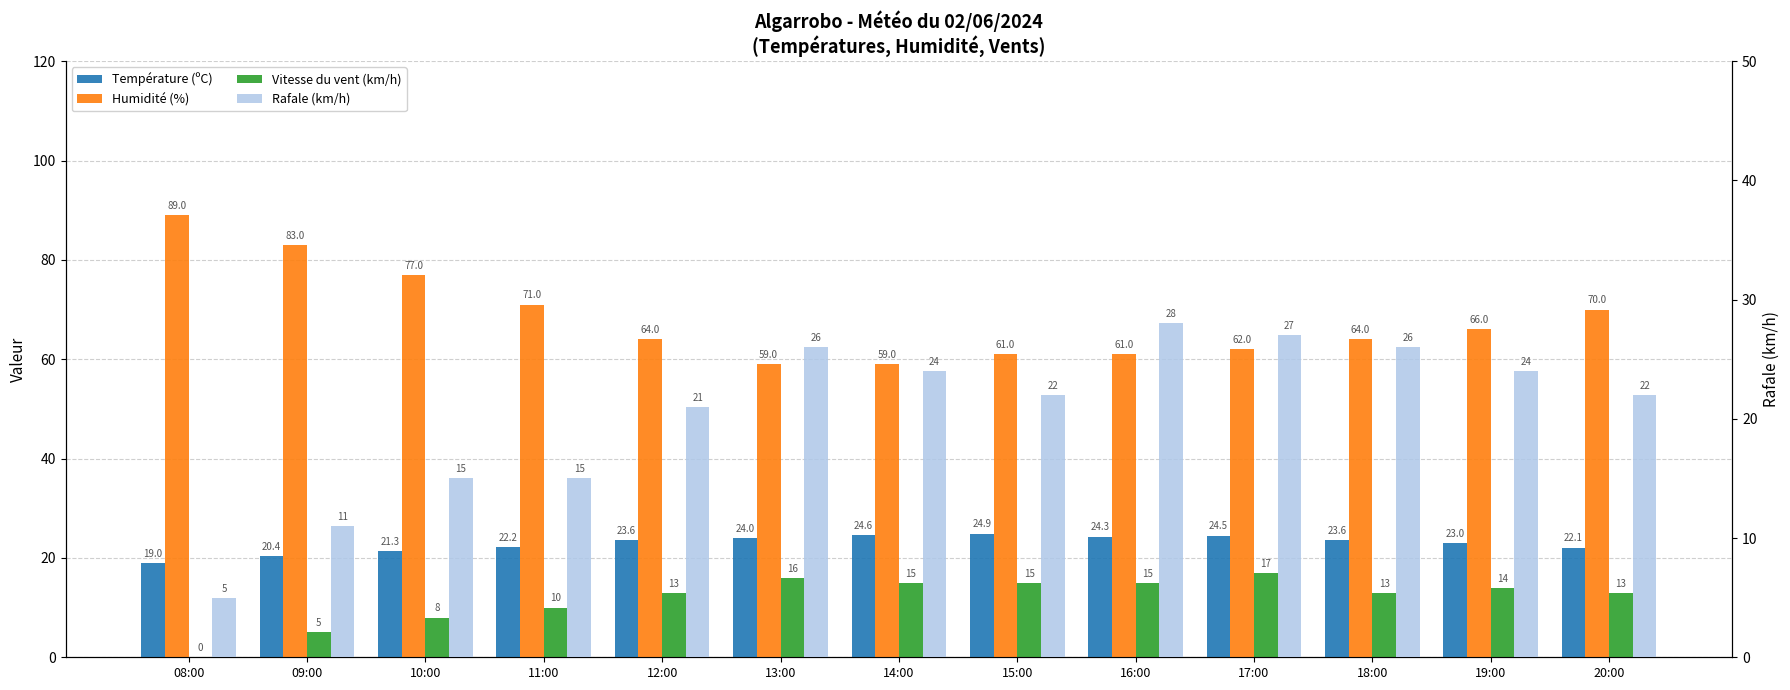

What is the value of the Humidité (%) bar at the 9th from the left?

61.0